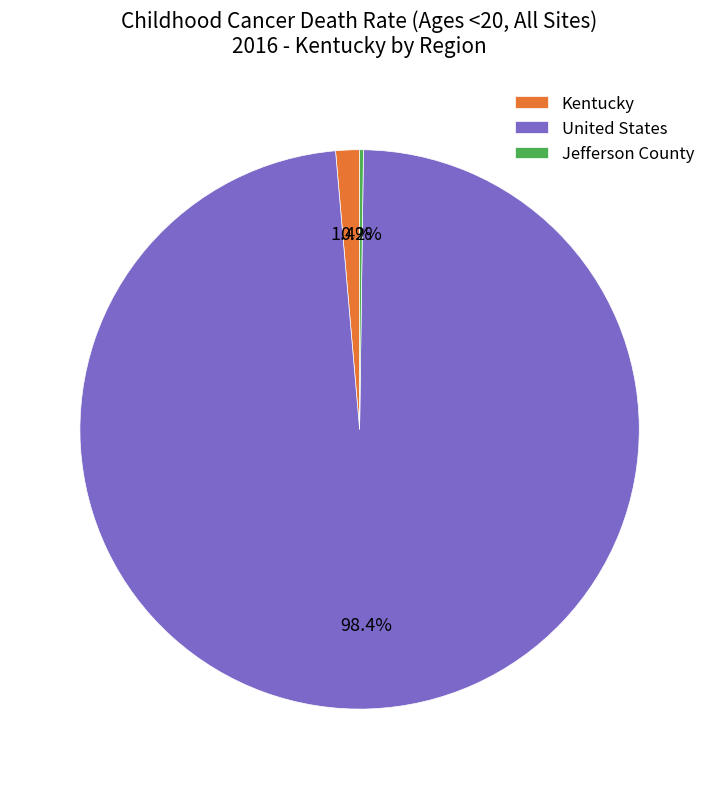

How much of the chart is everything except Kentucky?

98.6%